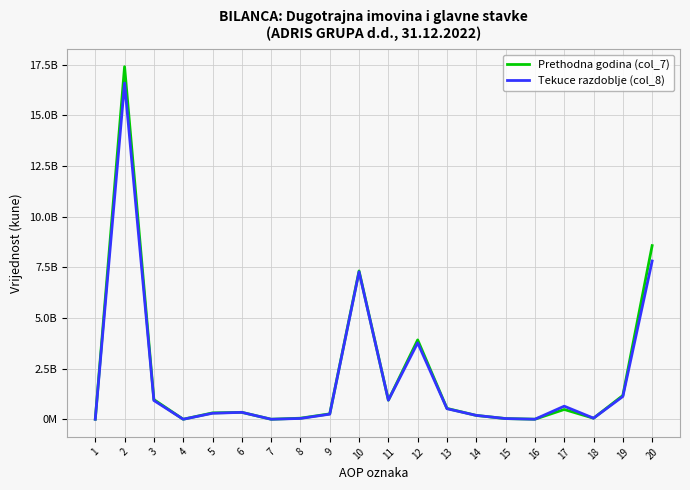

Is the value of Tekuce razdoblje (col_8) at 19 greater than the value of Prethodna godina (col_7) at 6?

Yes